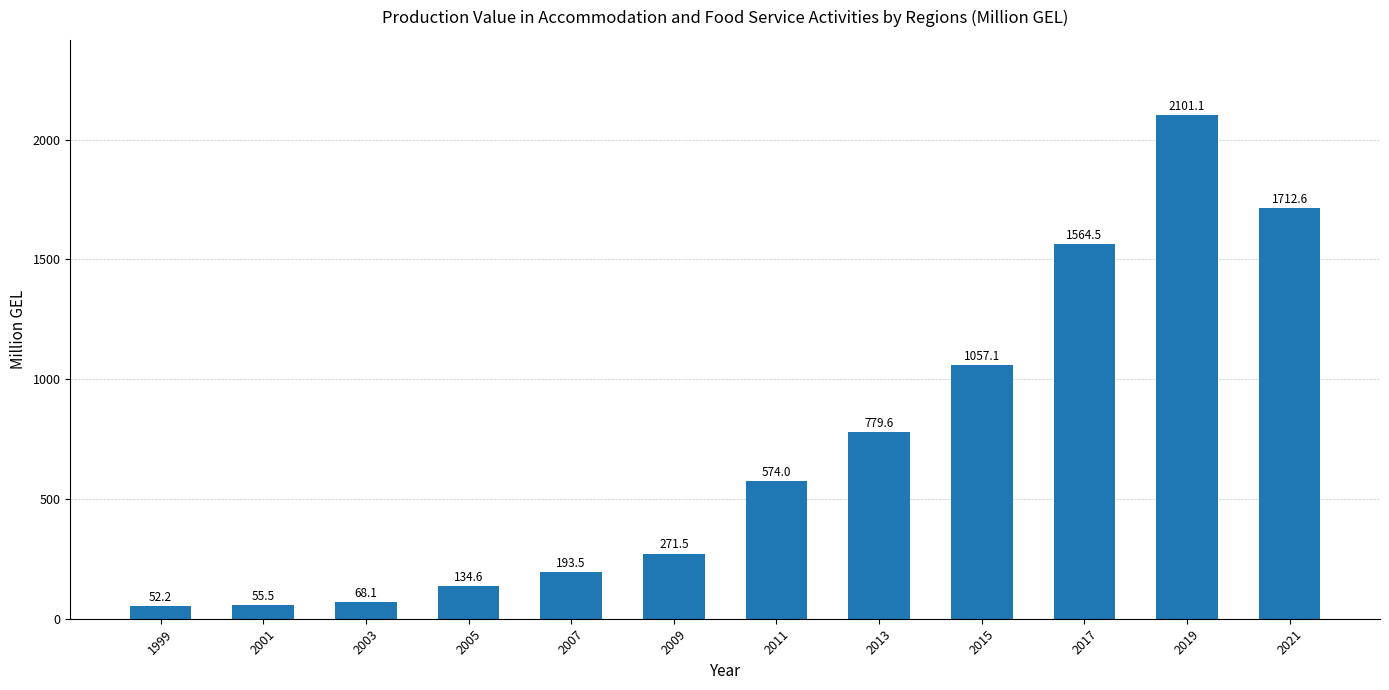

Which has a higher value, 1999 or 2015?

2015